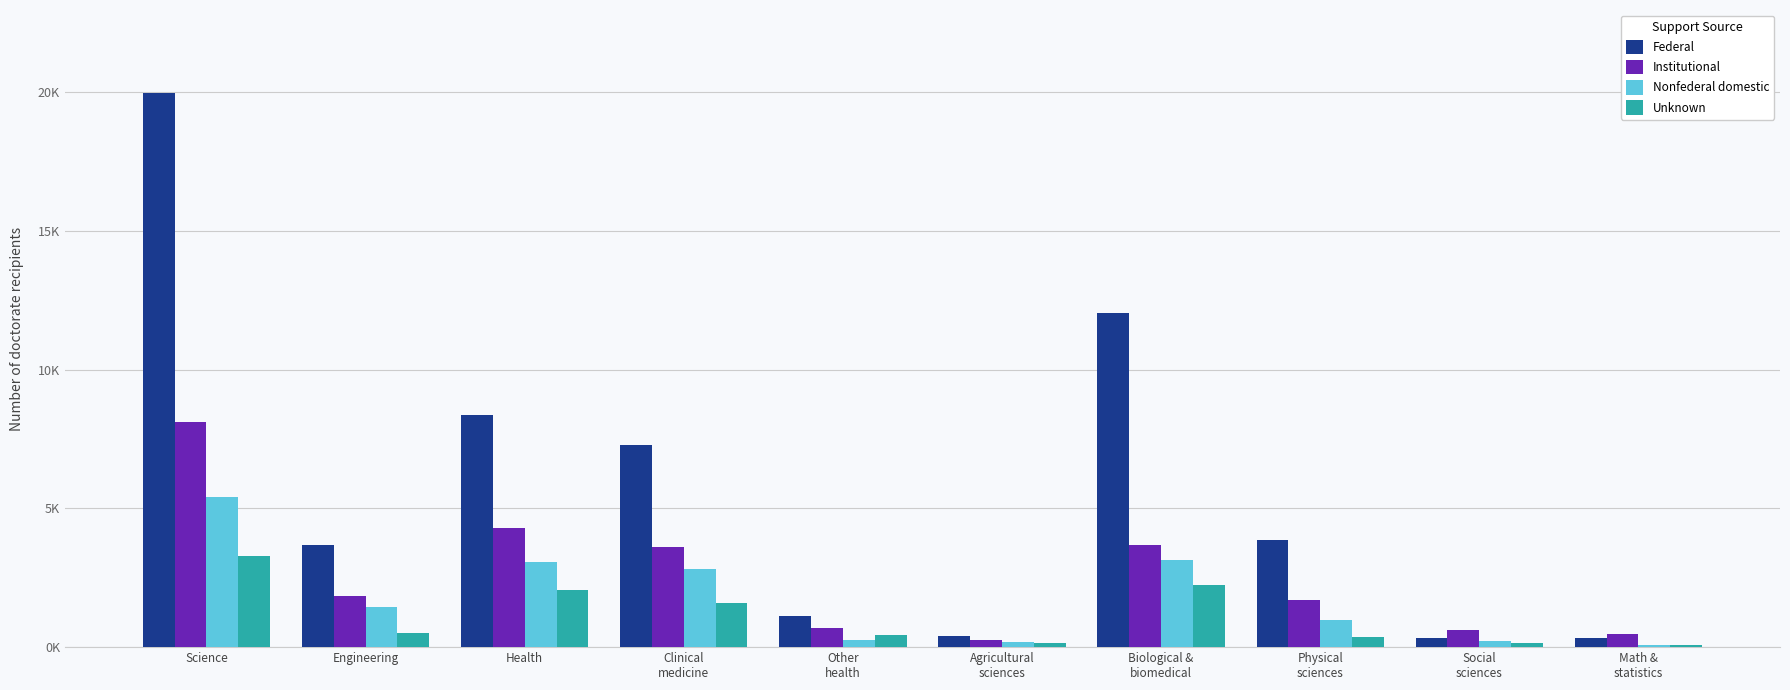

Which has a higher value, Engineering or Other
health?

Engineering